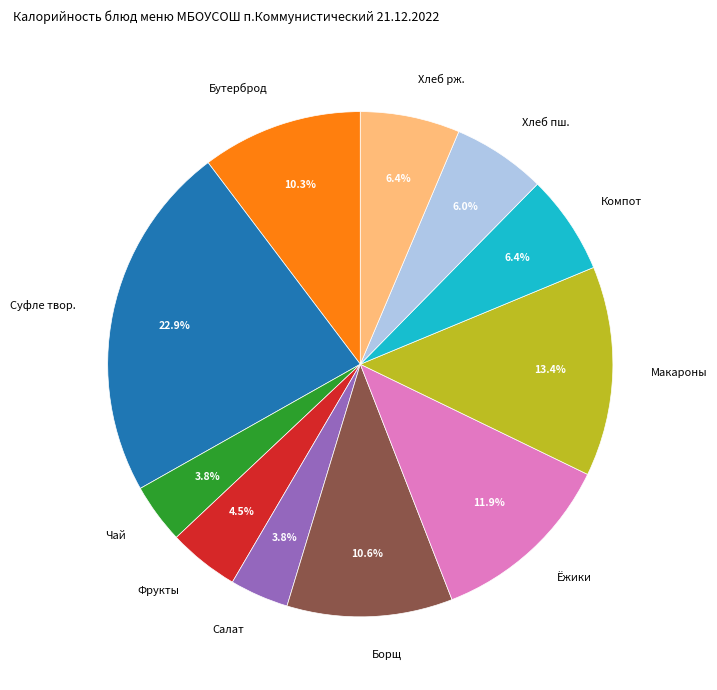

What is the ratio of the value at Бутерброд to the value at Компот?

1.6